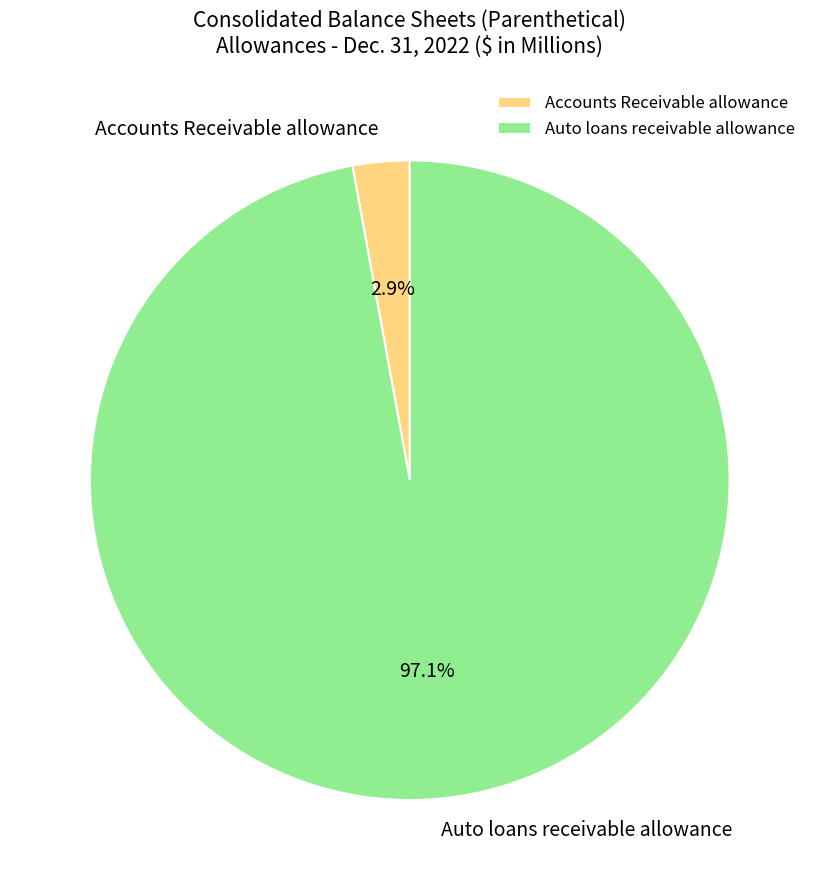

Does any single category account for the majority?

Yes